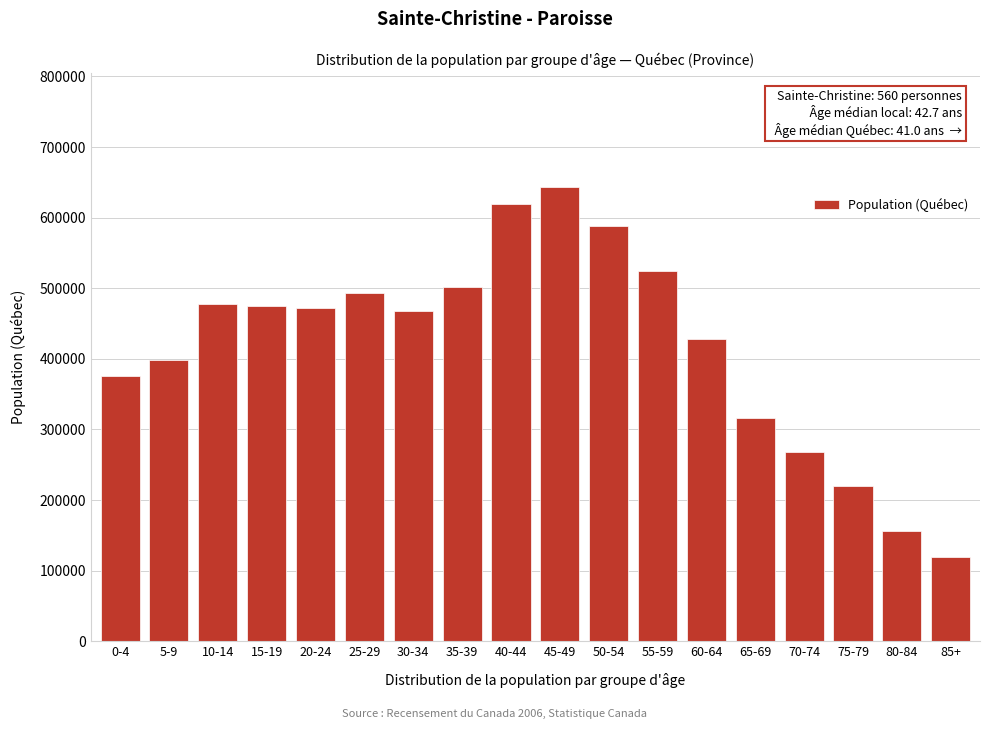

What is the value of the 13th bar from the left?

428070